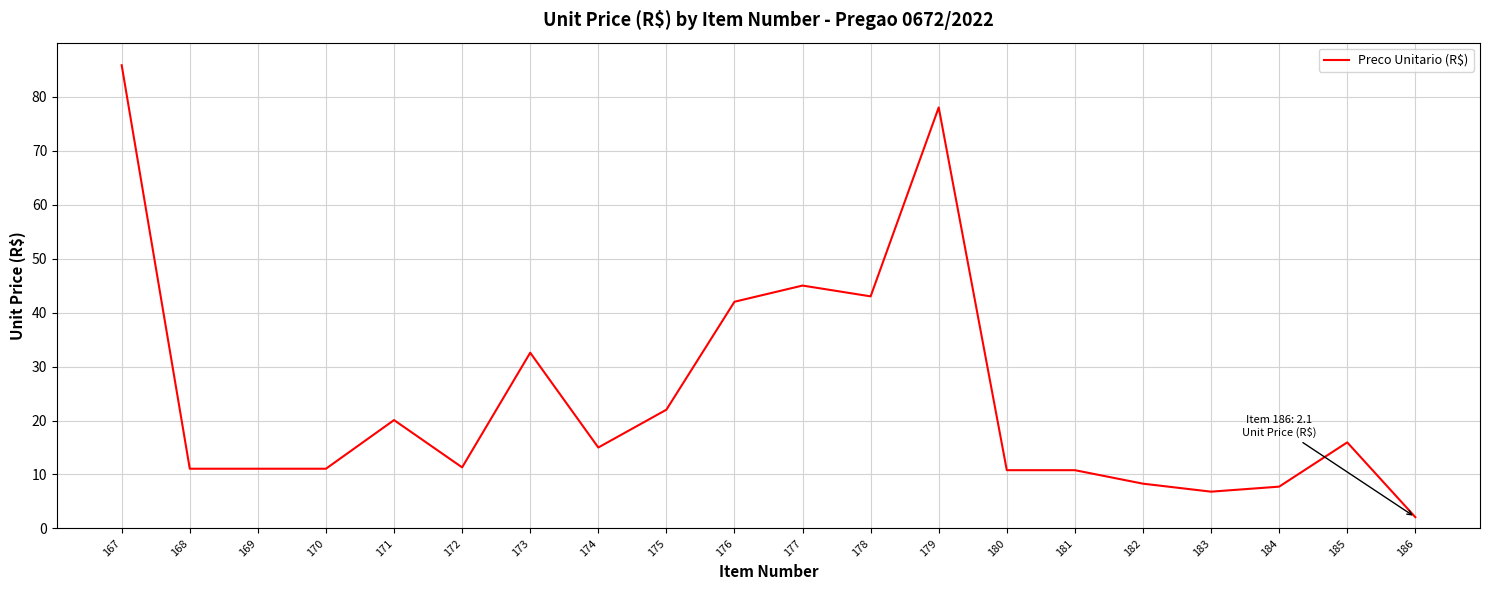

Does the chart display data point markers on the line(s)?

No